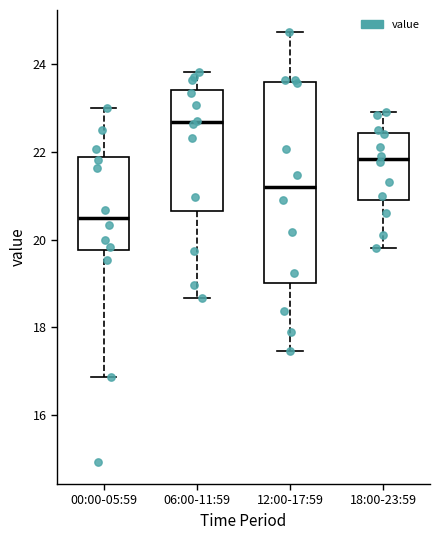

Which box has the highest median line?

06:00-11:59